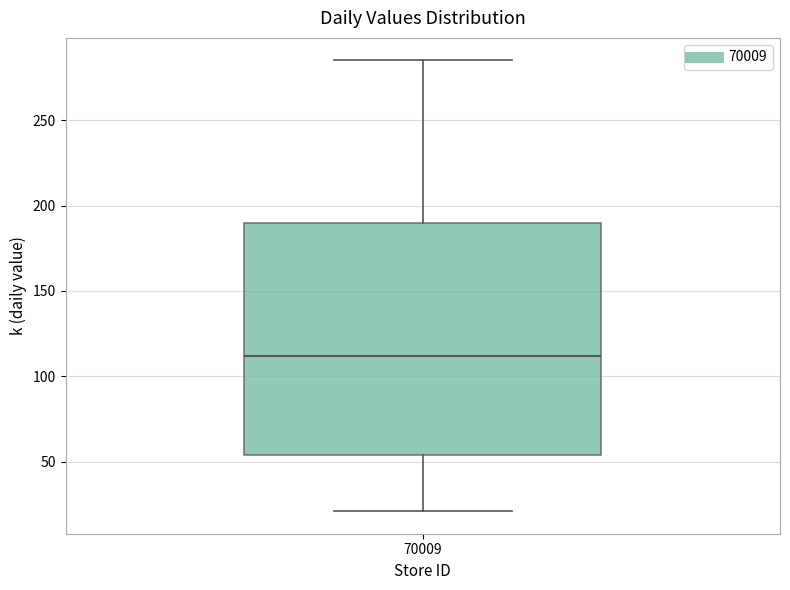

Where is the upper edge of the box at x = 70009 on the y-axis? The values are not printed on the chart, so give them approximately, as read against the axis.

190